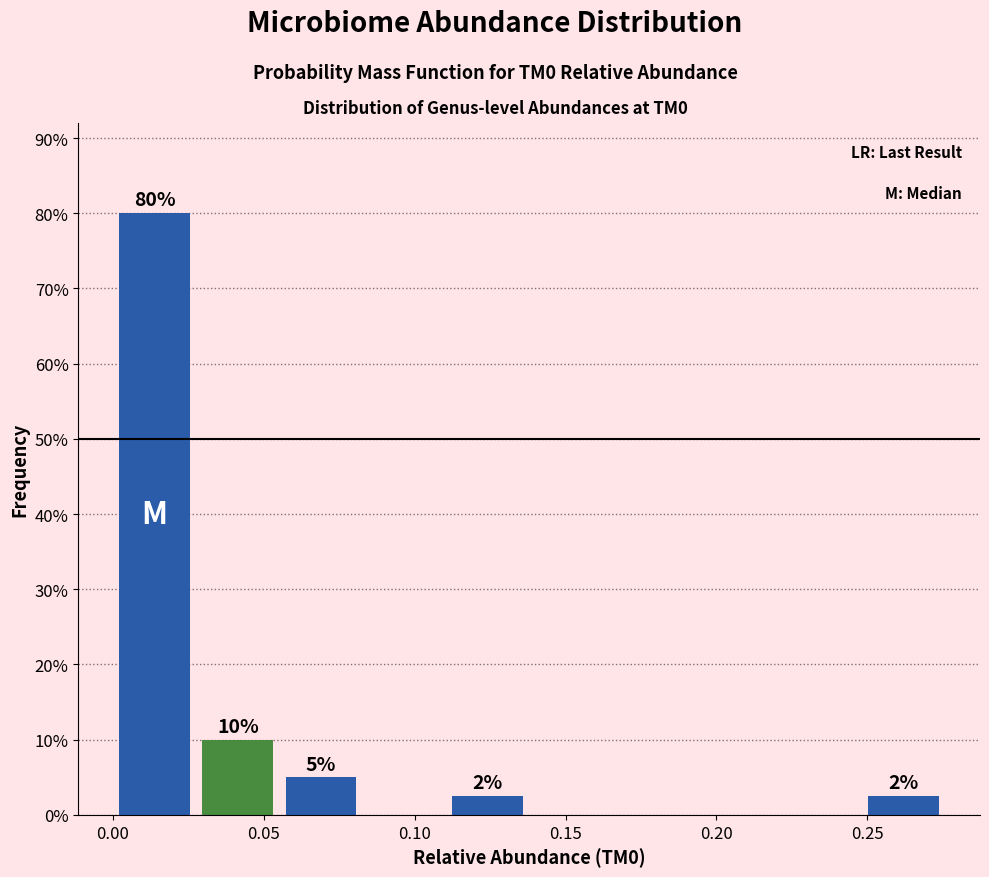

Which range on the x-axis has the tallest bar?

0.000 to 0.030